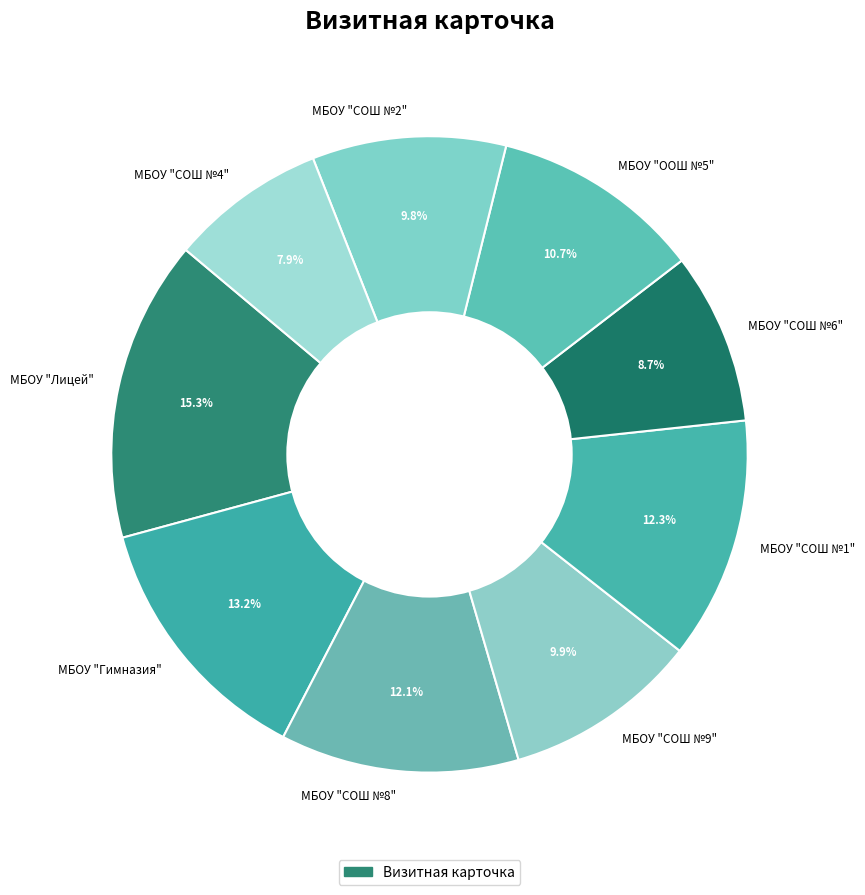

How many segments does this pie chart have?

9